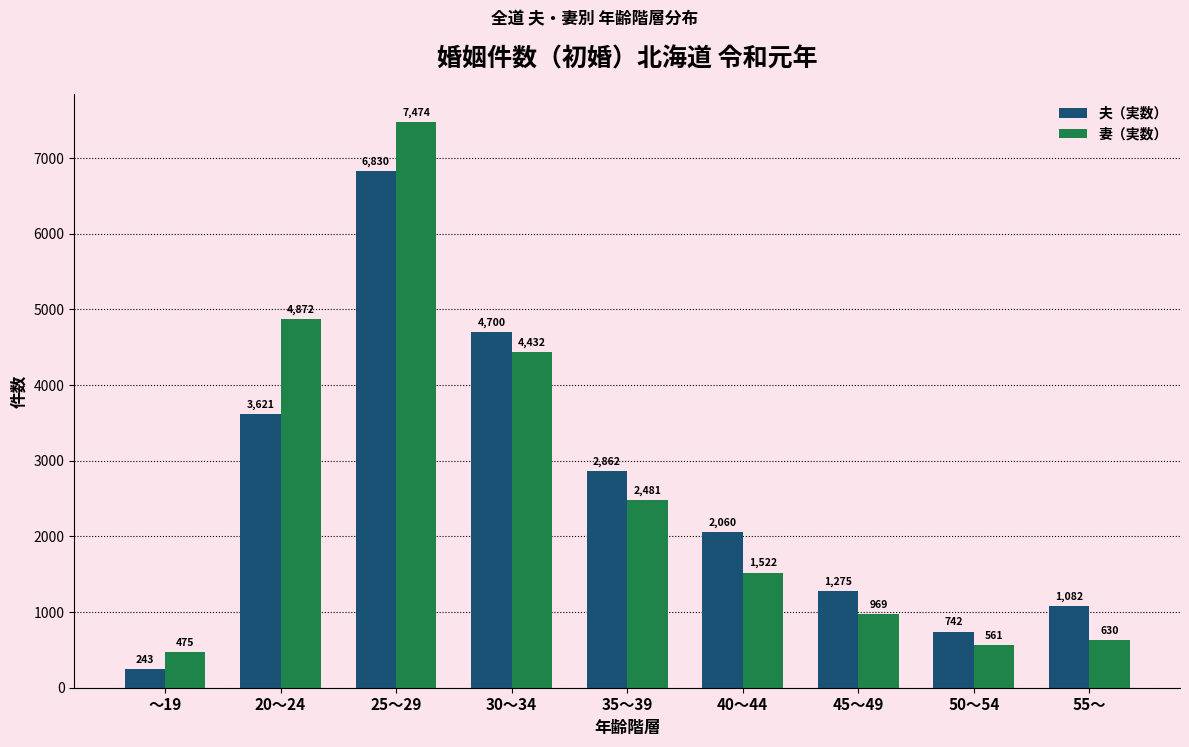

Reading left to right, transcribe all the data shown in this chart.

夫（実数）: 243	3621	6830	4700	2862	2060	1275	742	1082
妻（実数）: 475	4872	7474	4432	2481	1522	969	561	630